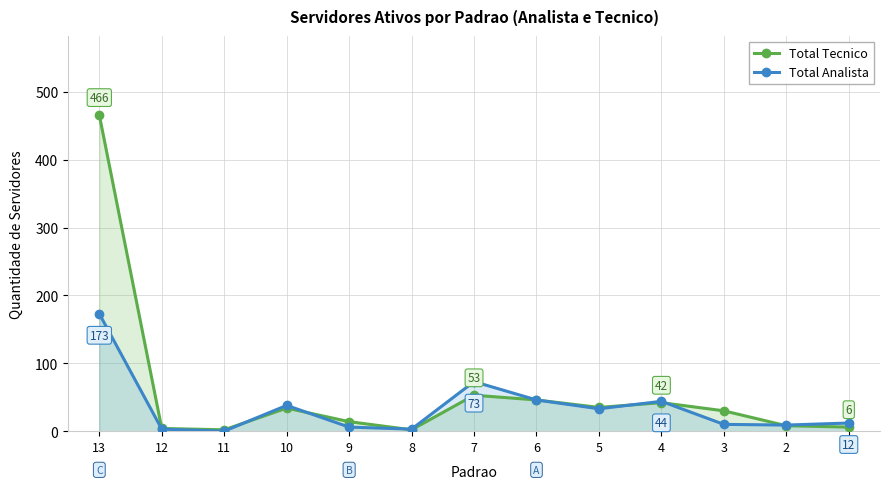

What is the average value of the Total Tecnico series?

57